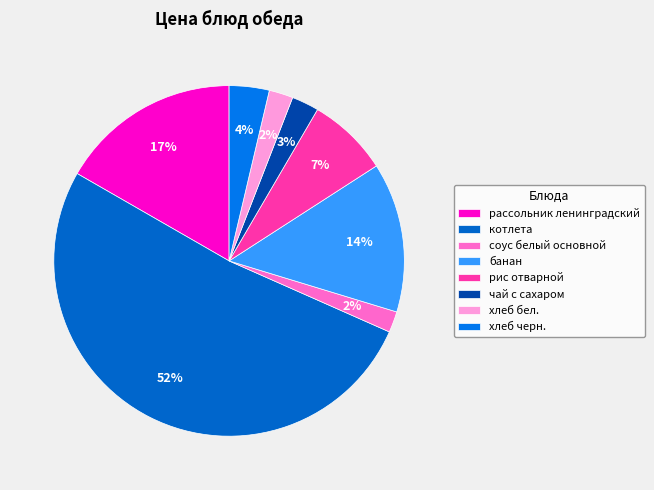

True or false: соус белый основной accounts for 2% of the total.

True